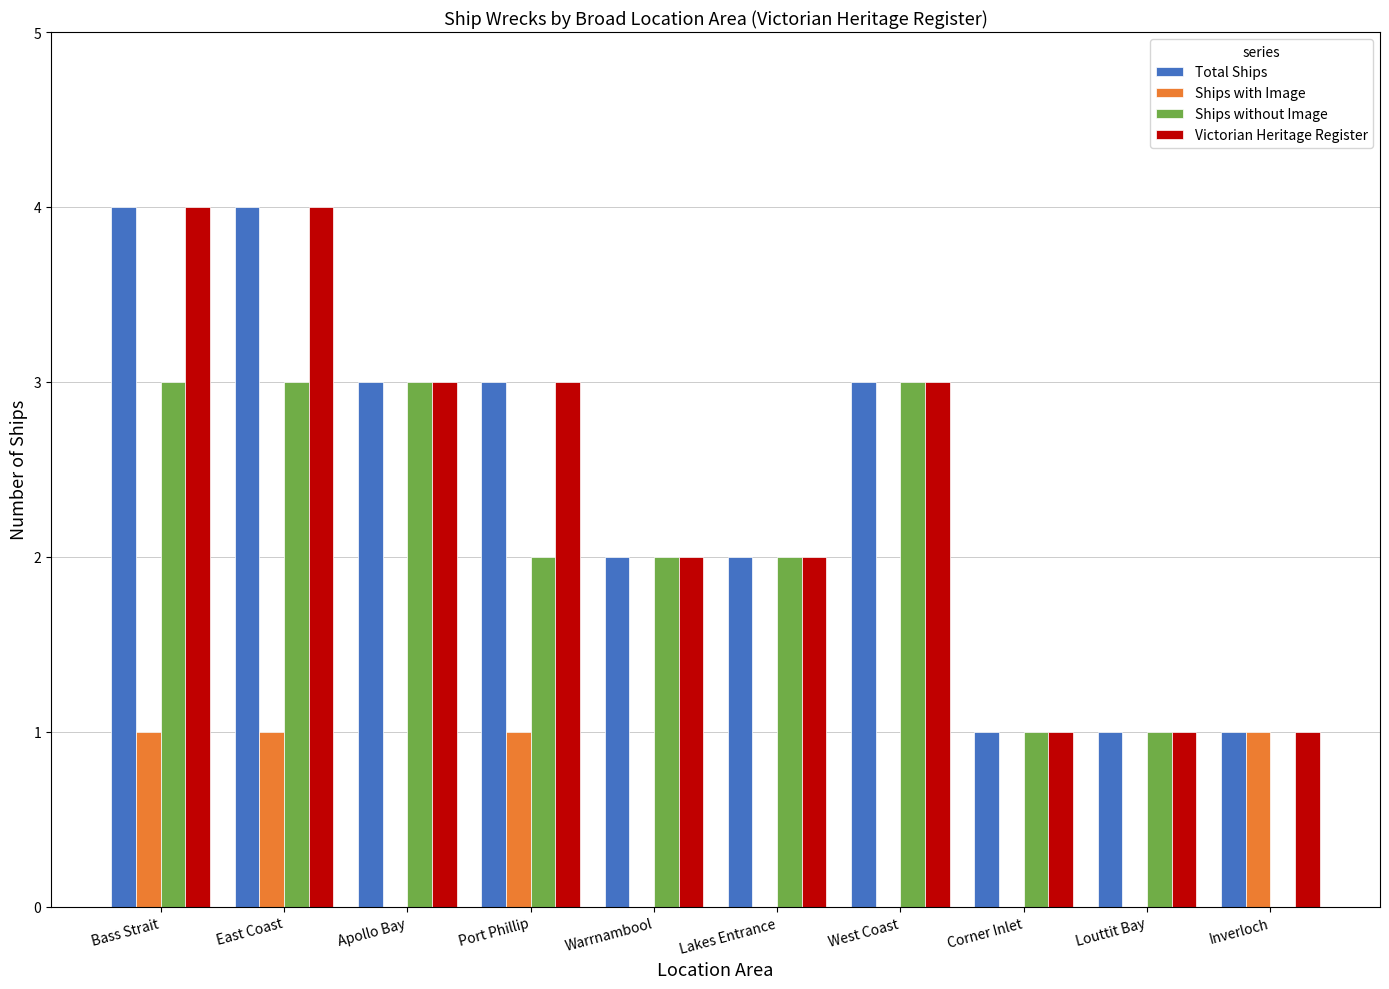

Reading left to right, what are all the values shown in this chart?

Total Ships: 4	4	3	3	2	2	3	1	1	1
Ships with Image: 1	1	0	1	0	0	0	0	0	1
Ships without Image: 3	3	3	2	2	2	3	1	1	0
Victorian Heritage Register: 4	4	3	3	2	2	3	1	1	1